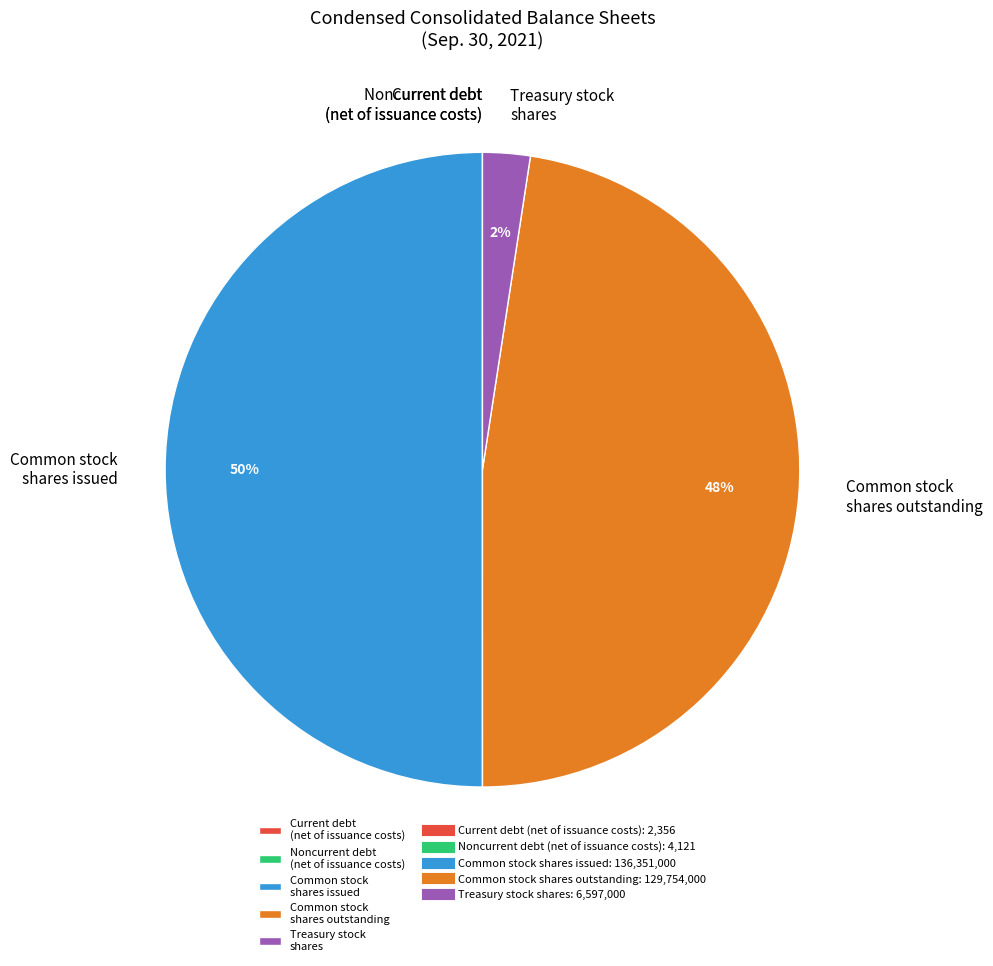

Which category has the biggest portion of the pie?

Common stock shares issued